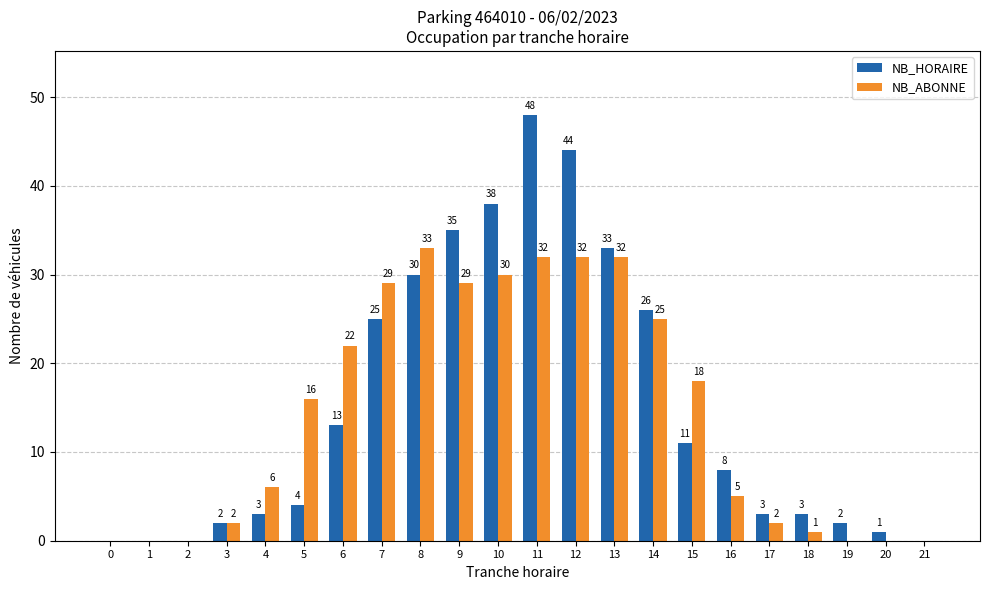

How many values in NB_ABONNE are above zero?

16